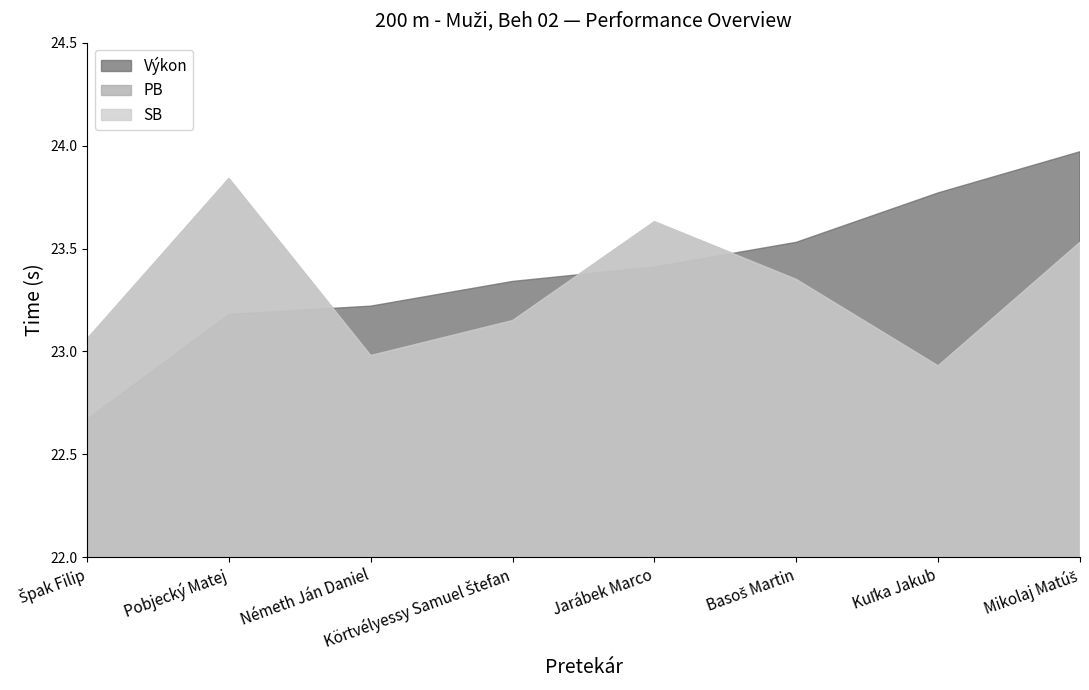

Read the SB value at Mikolaj Matúš.

23.5